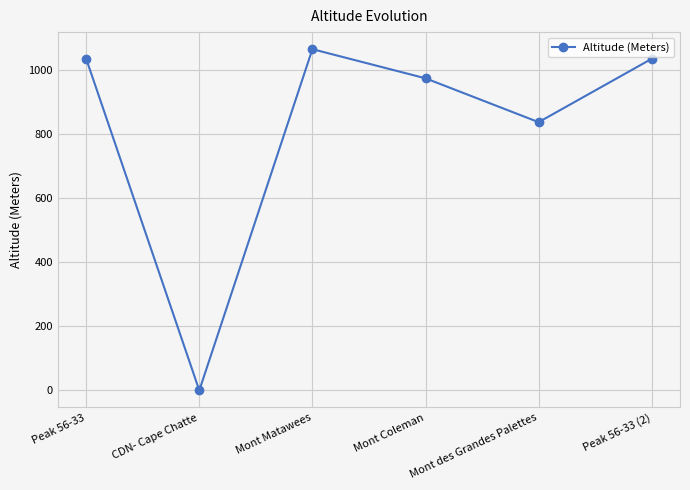

At which category does the chart reach its minimum across all series?

CDN- Cape Chatte